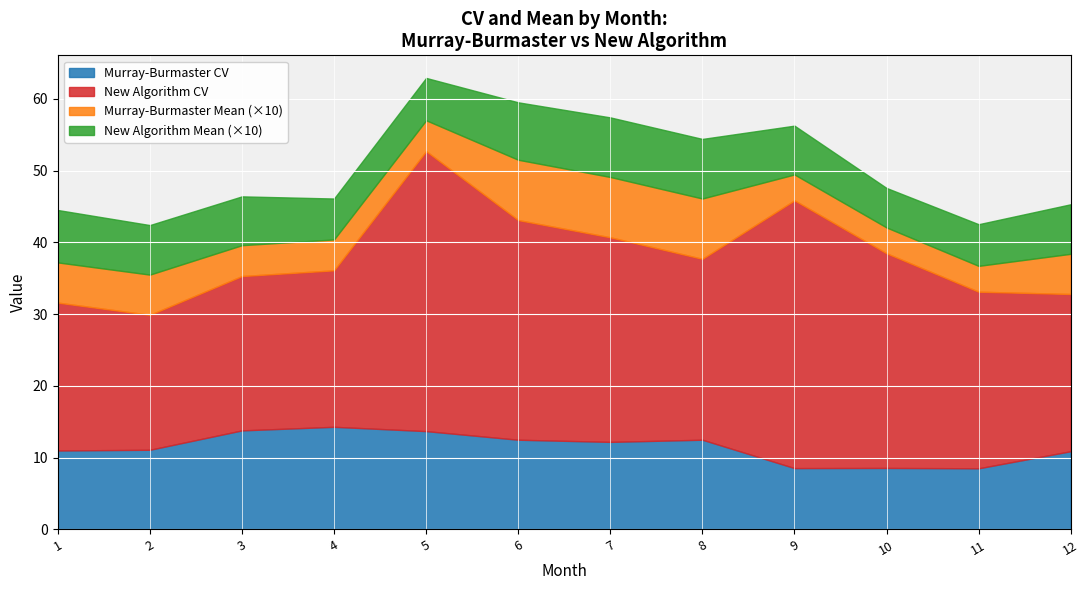

Which series has the widest spread of values?

New Algorithm CV